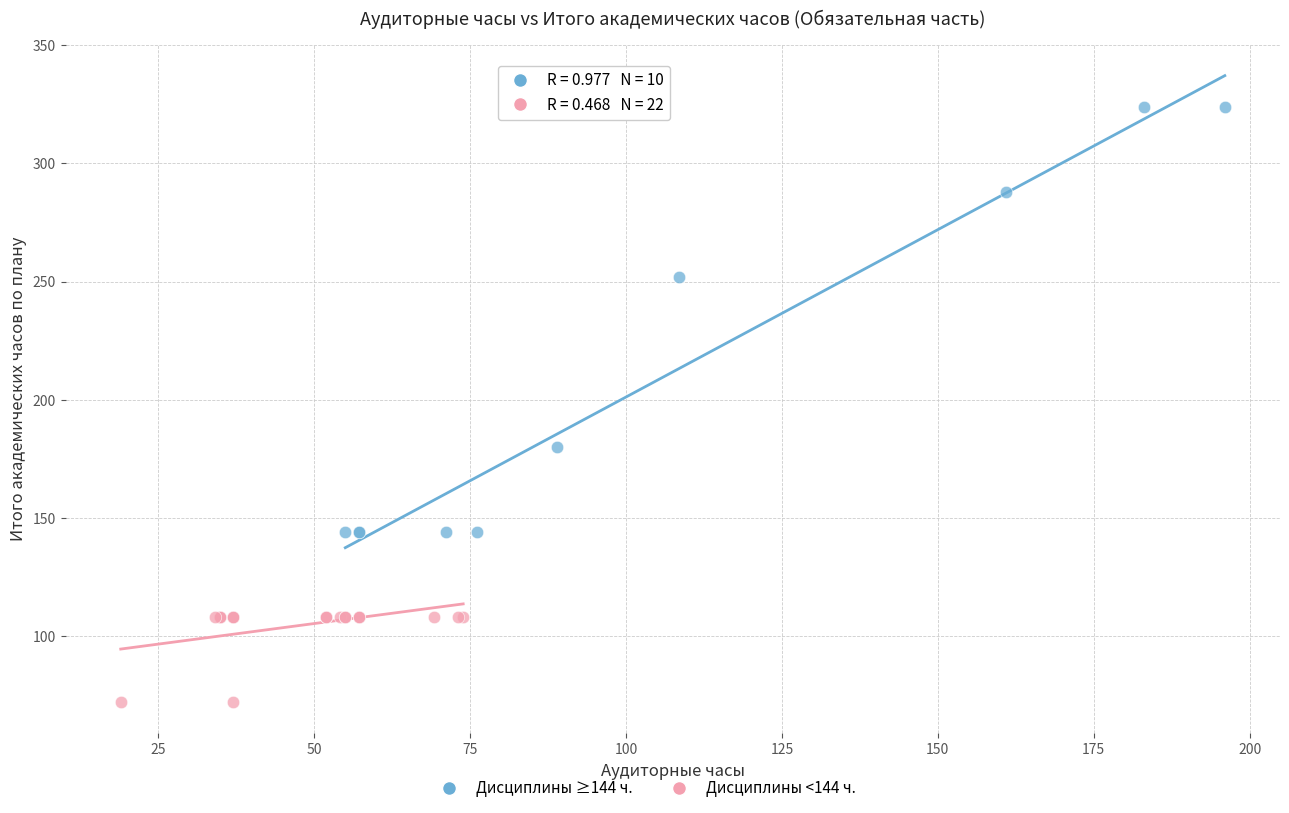

Which series reaches the minimum Y coordinate?

Дисциплины <144 ч.